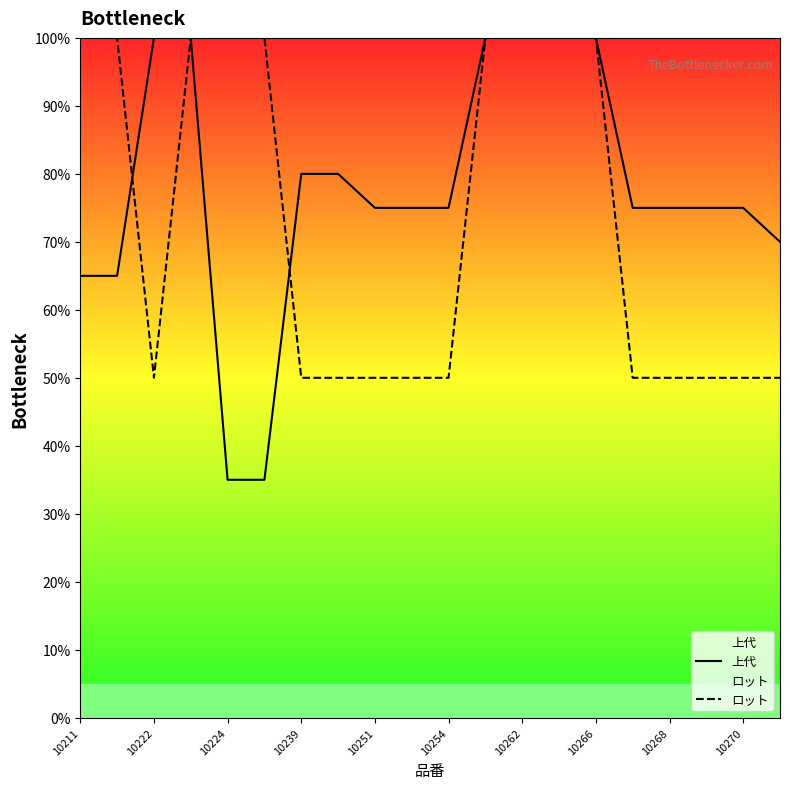

What is the smallest value displayed?

0.3